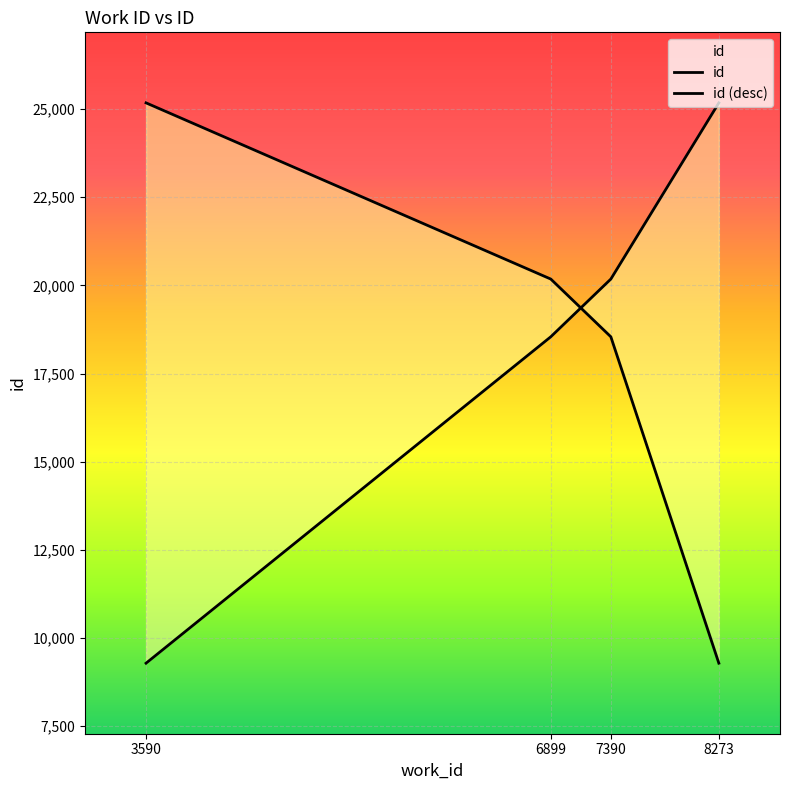

Count the number of categories in the chart.

4